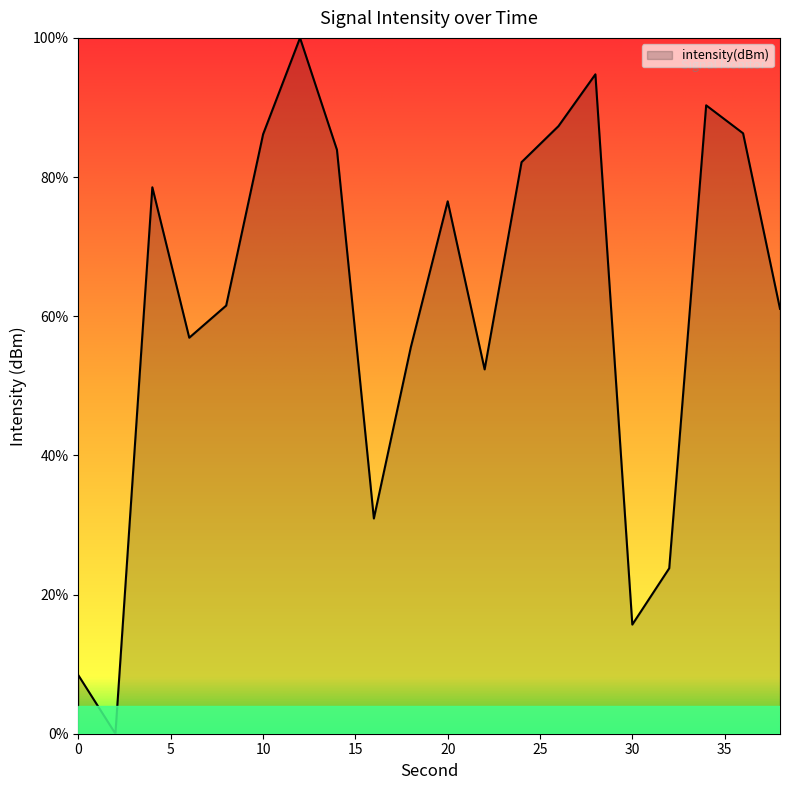

What is the maximum value shown in the chart?

100.0